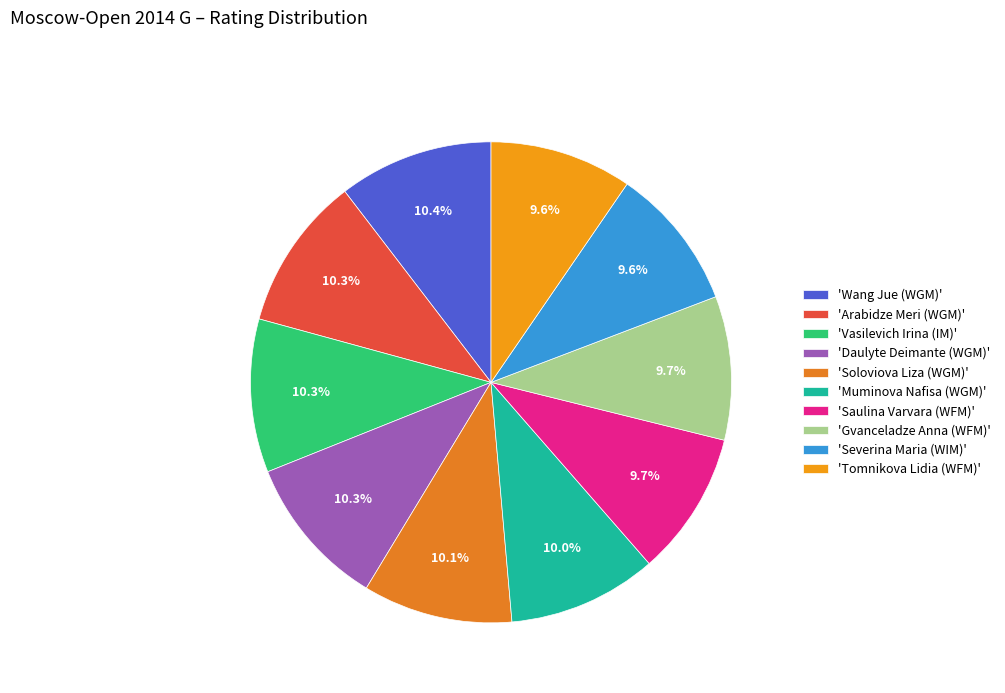

Is there any slice that represents more than half of the pie?

No